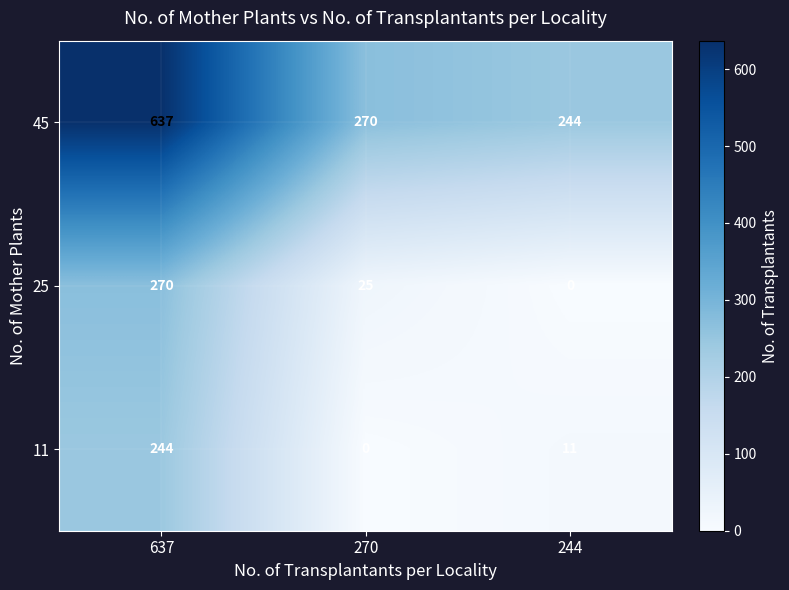

True or false: 45 has a value of 244 at 244.

True